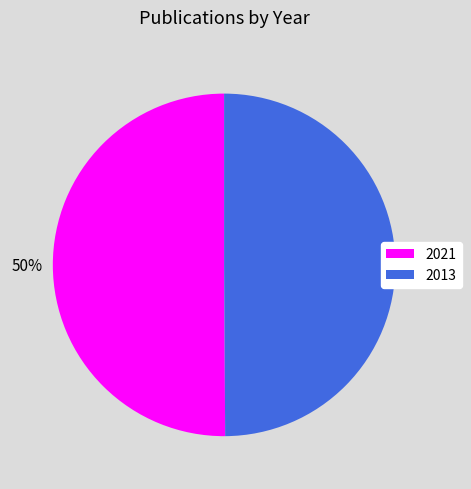

Do 2021 and 2013 together represent more than half of the pie?

Yes